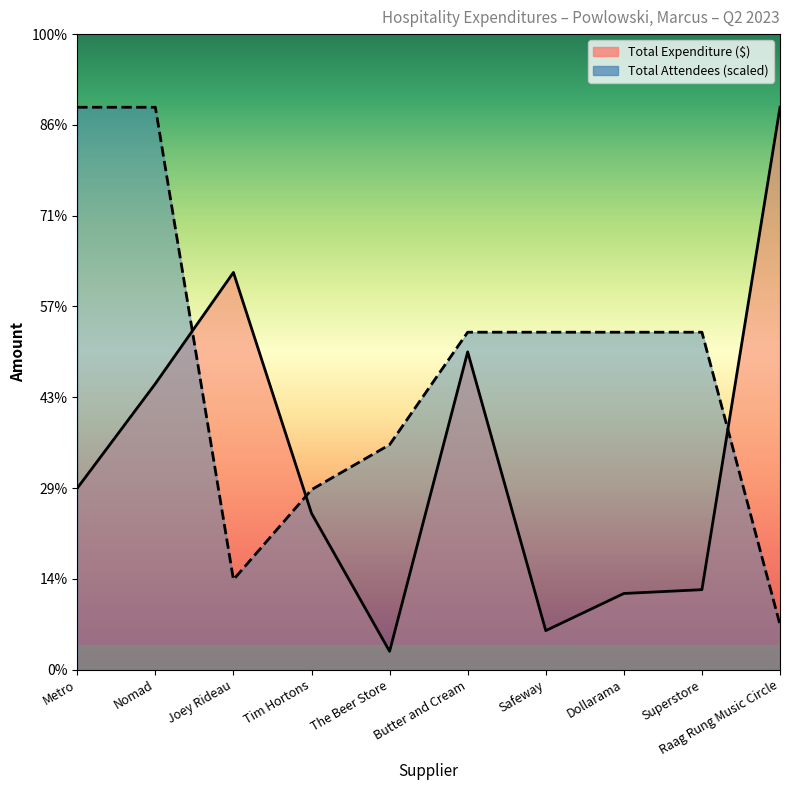

The value of Total Expenditure at Dollarama is 25.6. True or false?

False